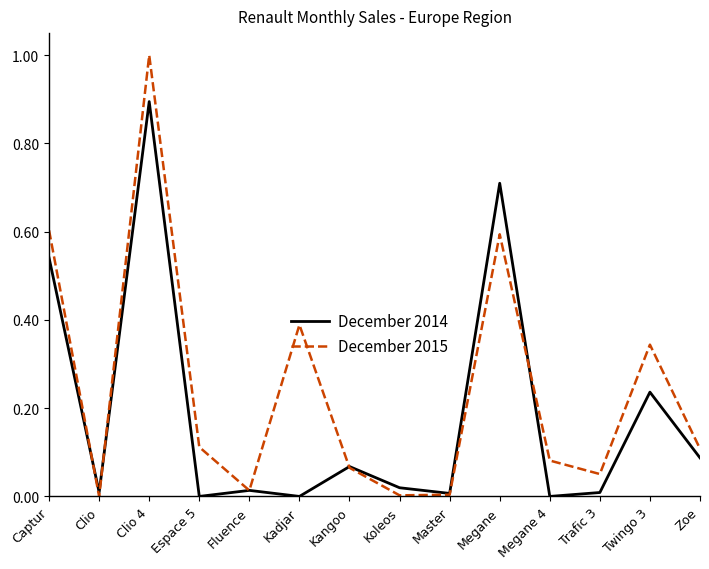

What position from the right is Megane 4?

4